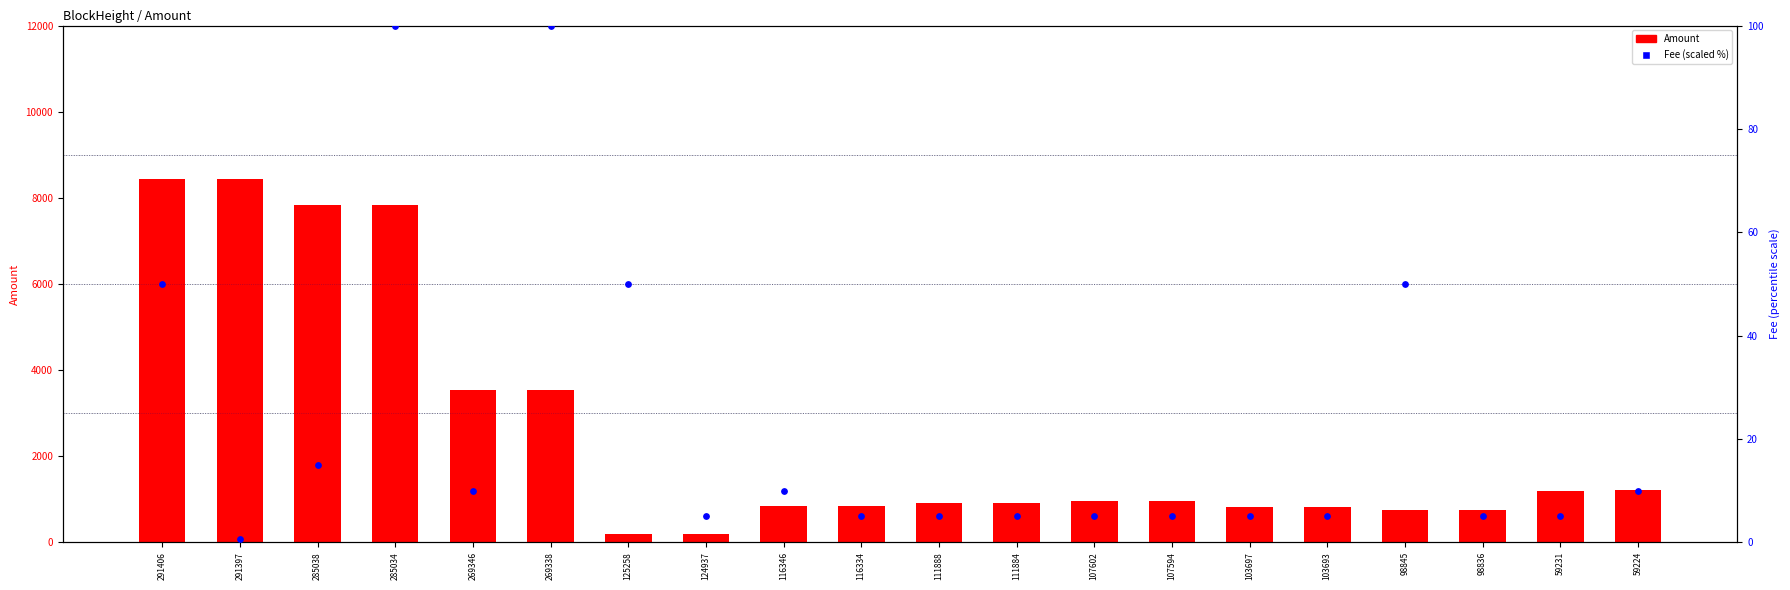

Which series has the largest Y range (max minus min)?

Amount